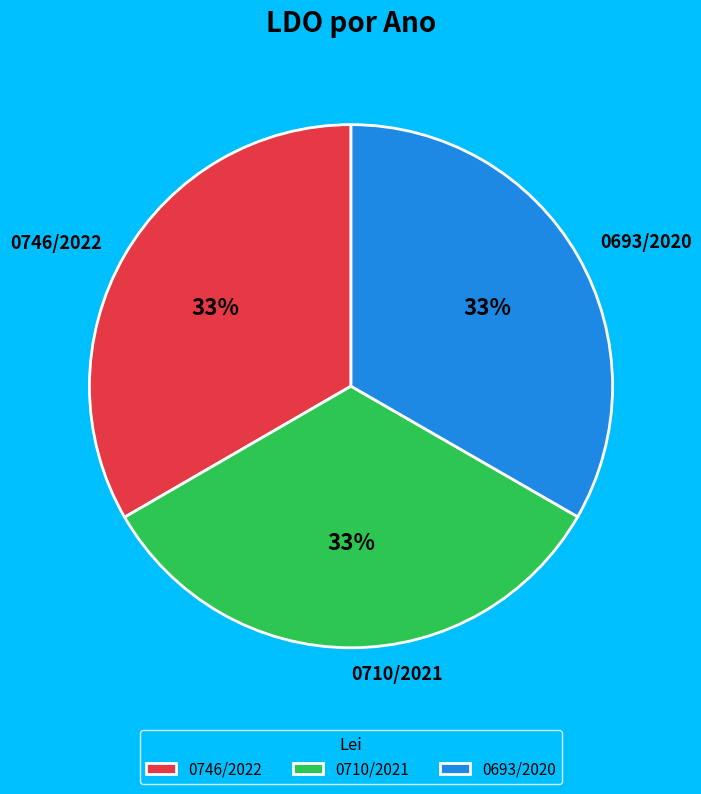

The 0710/2021 slice represents 33% of the pie. True or false?

True